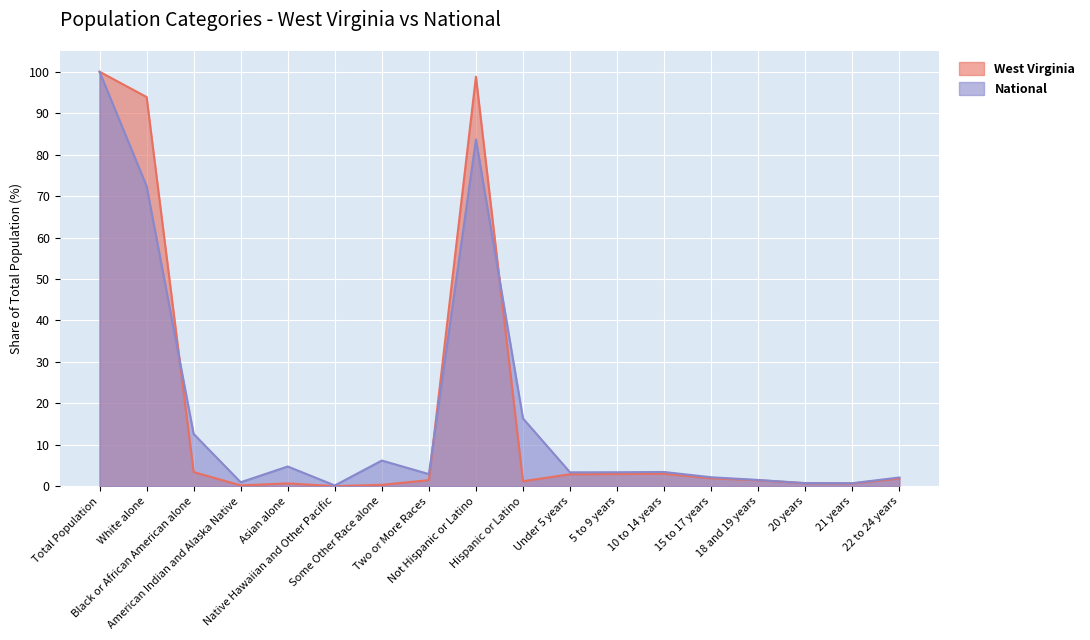

After their last crossing, which series has the higher values: West Virginia or National?

National